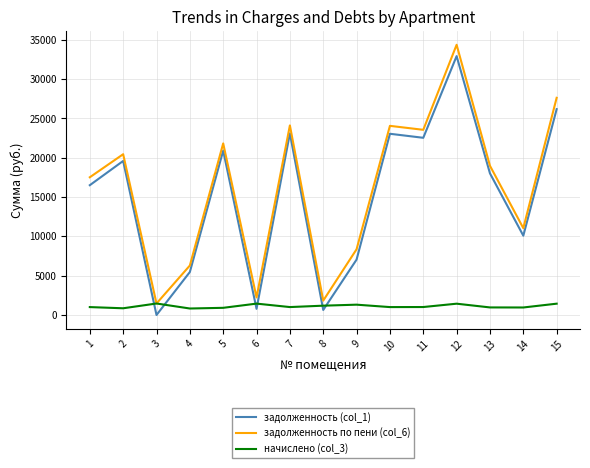

Which series has the widest spread of values?

задолженность (col_1)